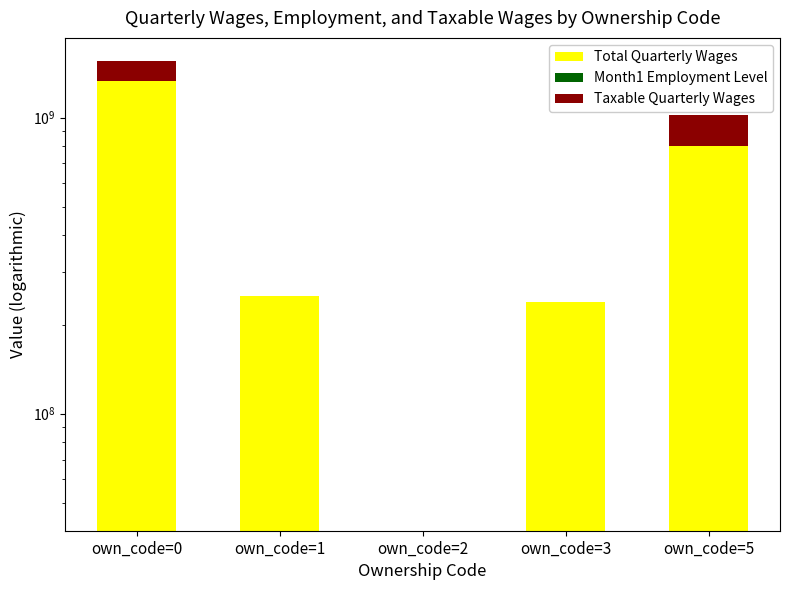

How many bars are there in each group?

3